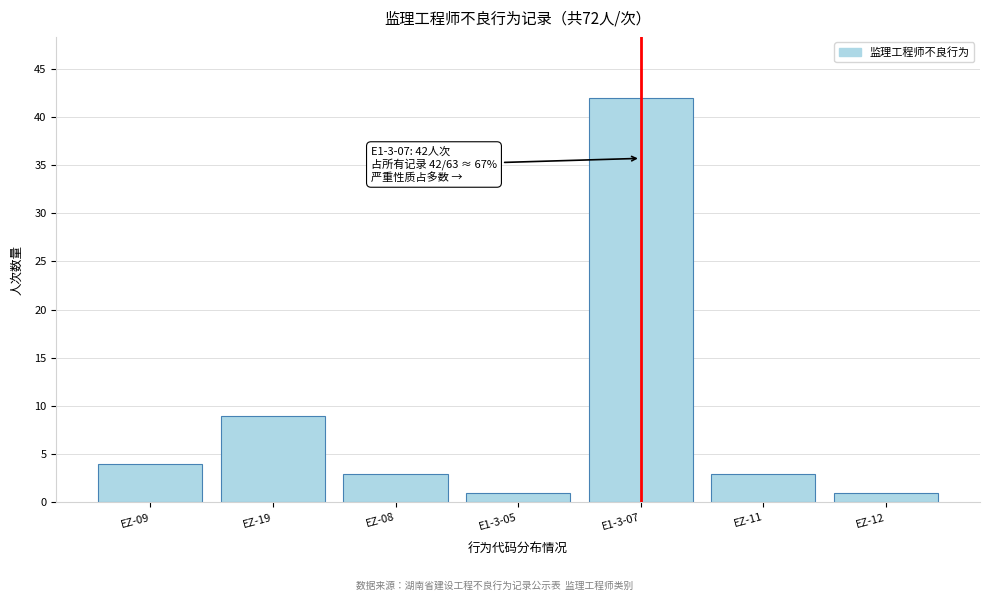

Reading left to right, what are all the values shown in this chart?

4	9	3	1	42	3	1